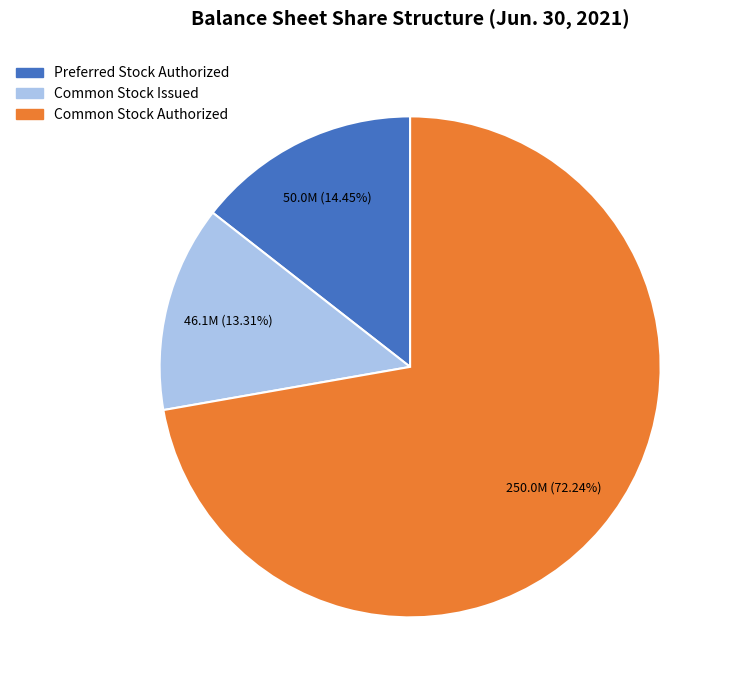

To the nearest percent, what is the difference between the largest and smallest slice percentages?

59%